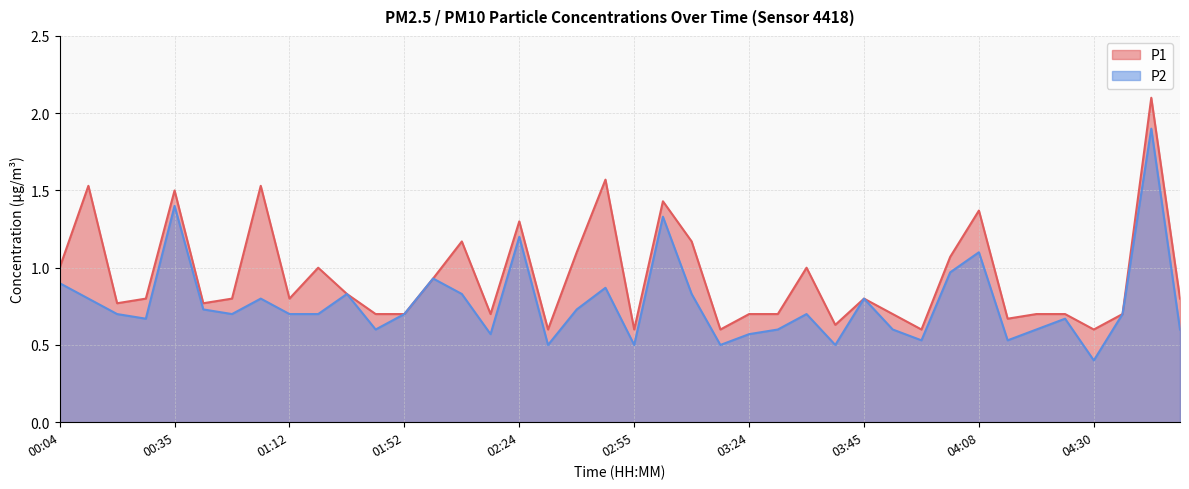

Which series changed the most between 02:05 and 04:24?

P2